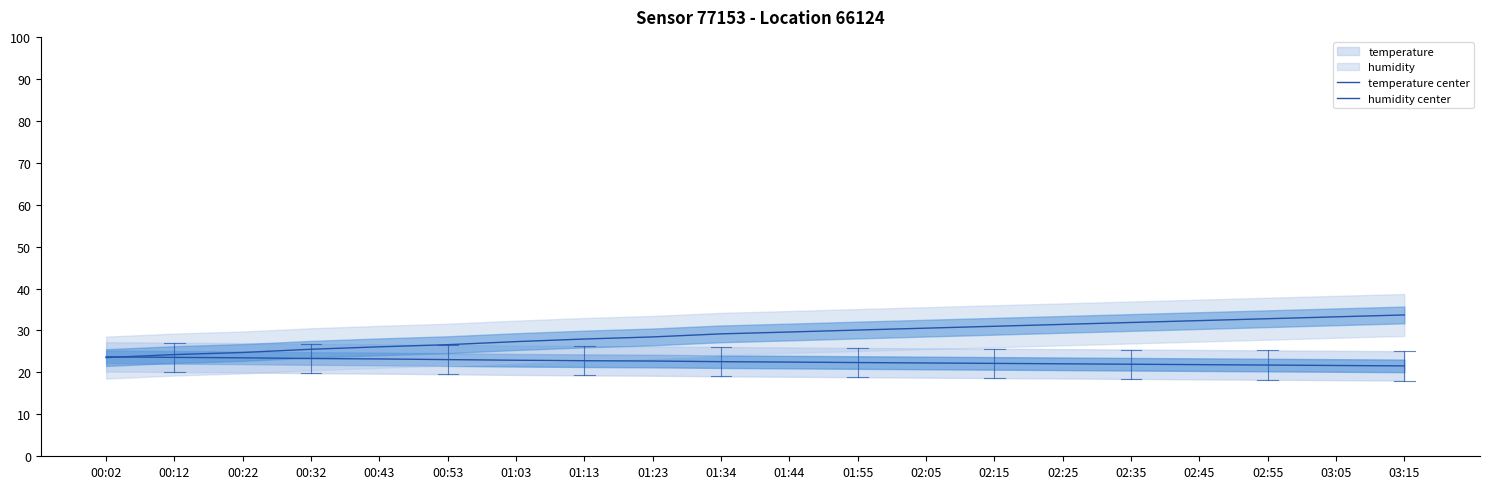

What is the label of the 7th point from the left?

01:03